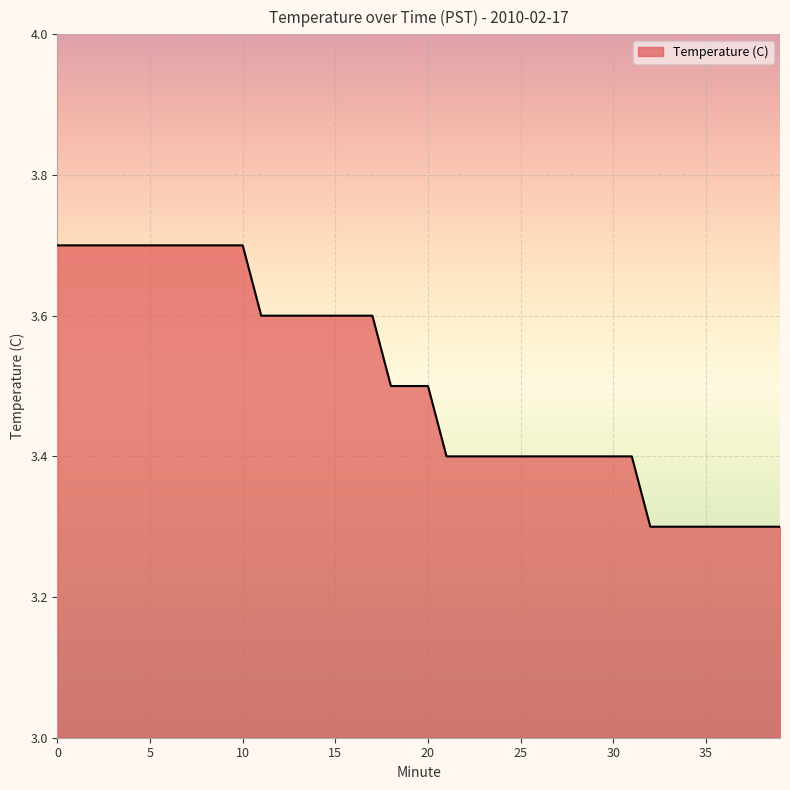

What is the maximum value shown in the chart?

3.7